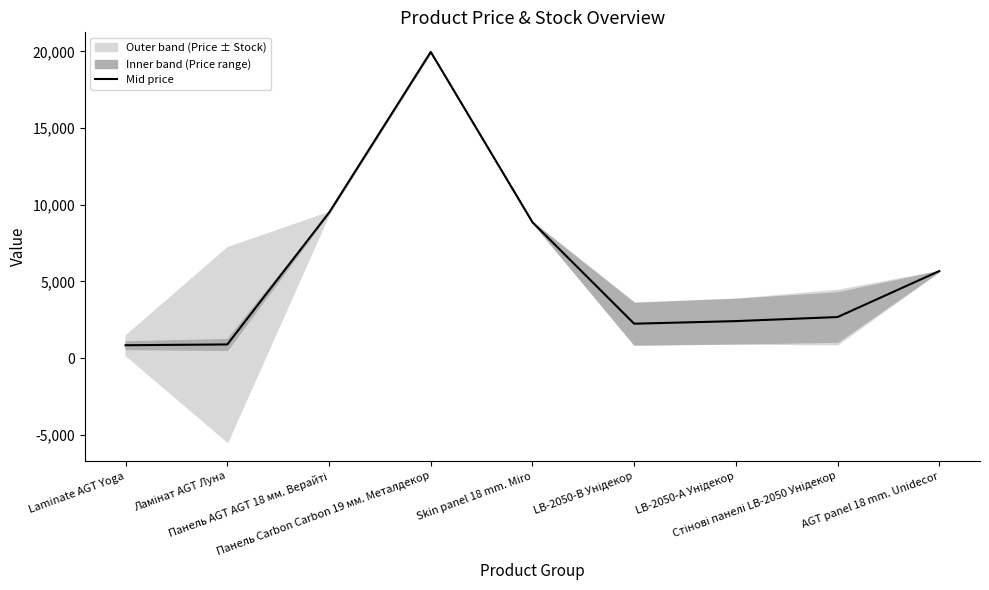

How many lines are shown in the chart?

1